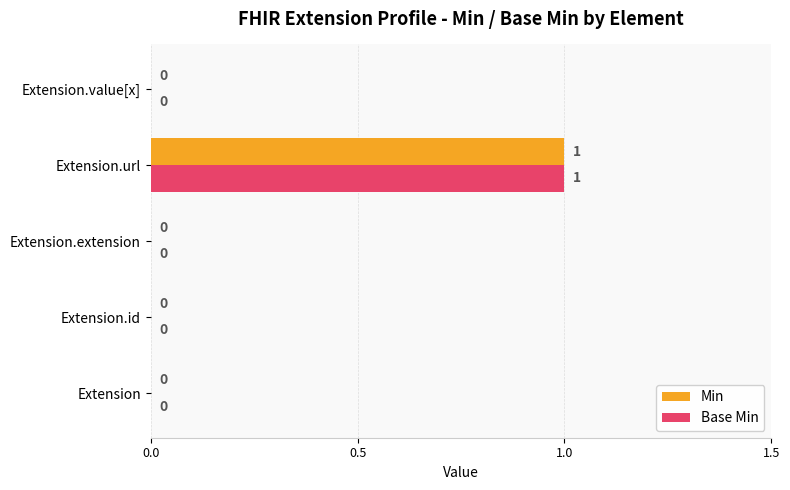

Which label corresponds to the largest value in the chart?

Extension.url